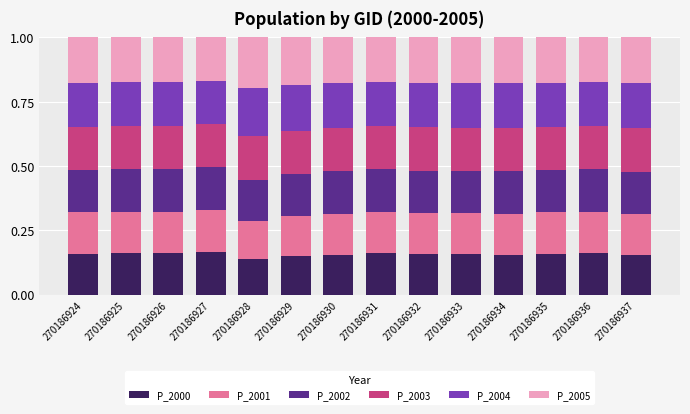

Is it true that P_2000 equals 0.2 at 270186926?

True